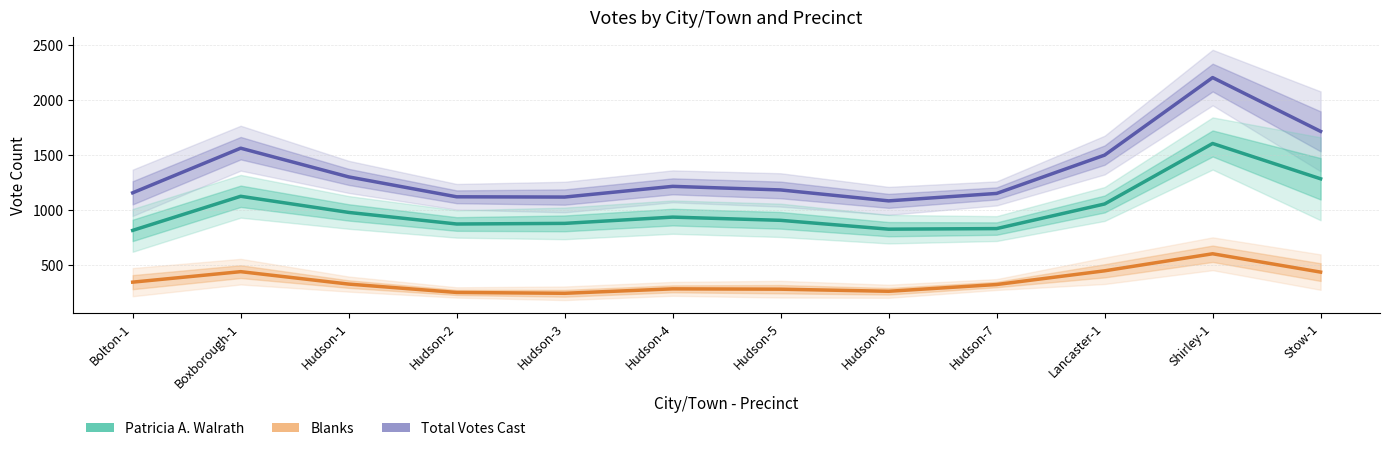

Which series has the largest total across all categories?

Total Votes Cast